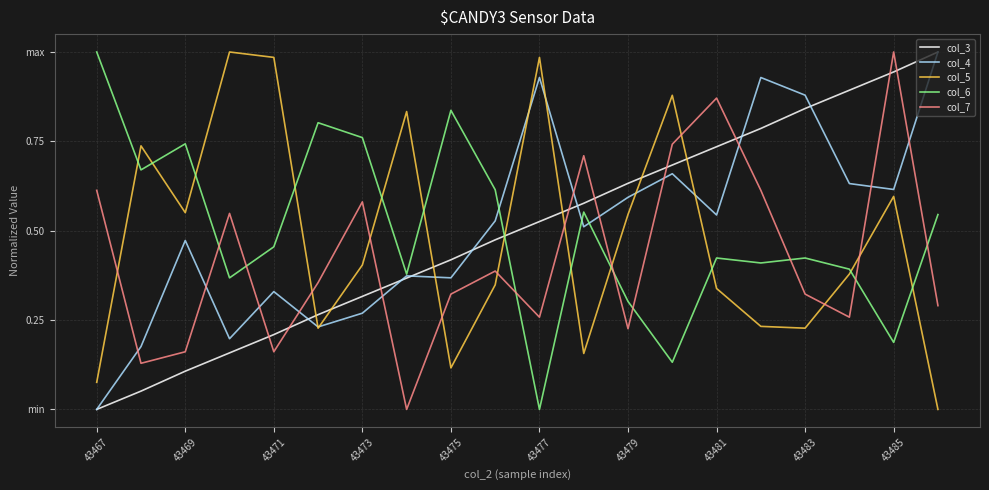

True or false: col_6 and col_4 cross at least once.

True